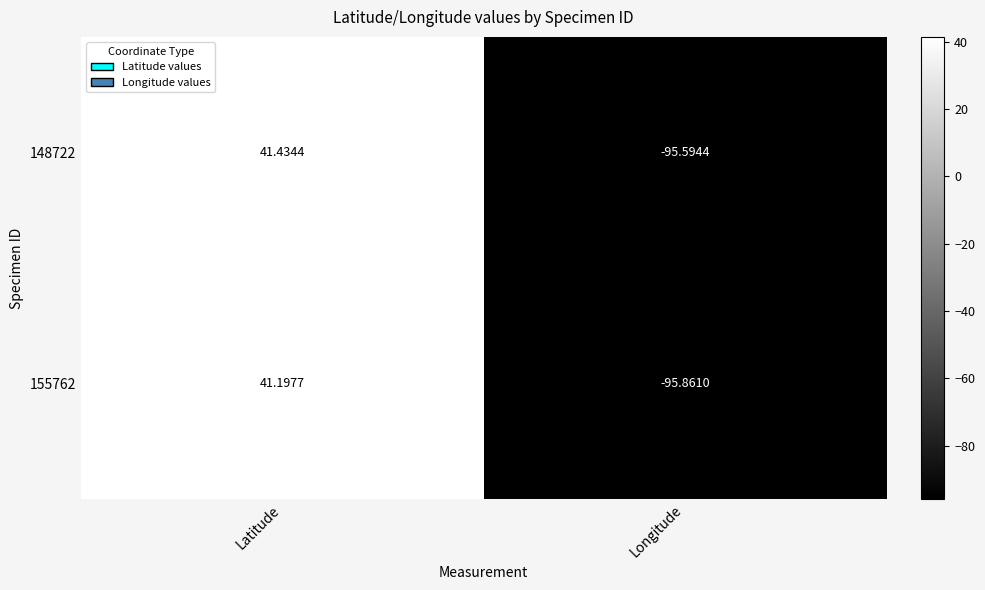

Which category has the highest value across all series?

Latitude